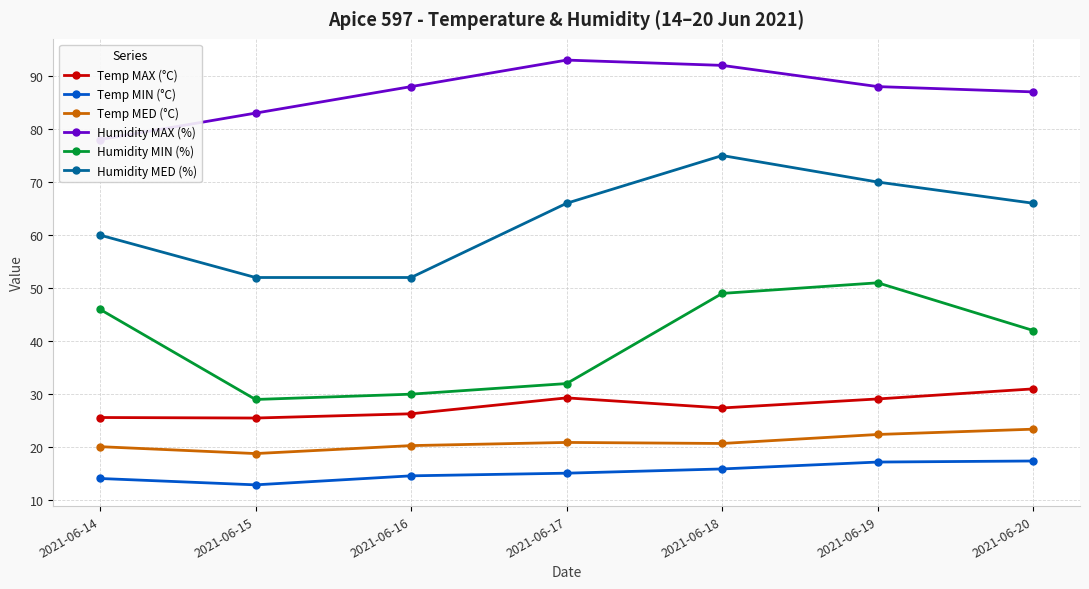

What is the minimum value shown in the chart?

12.9